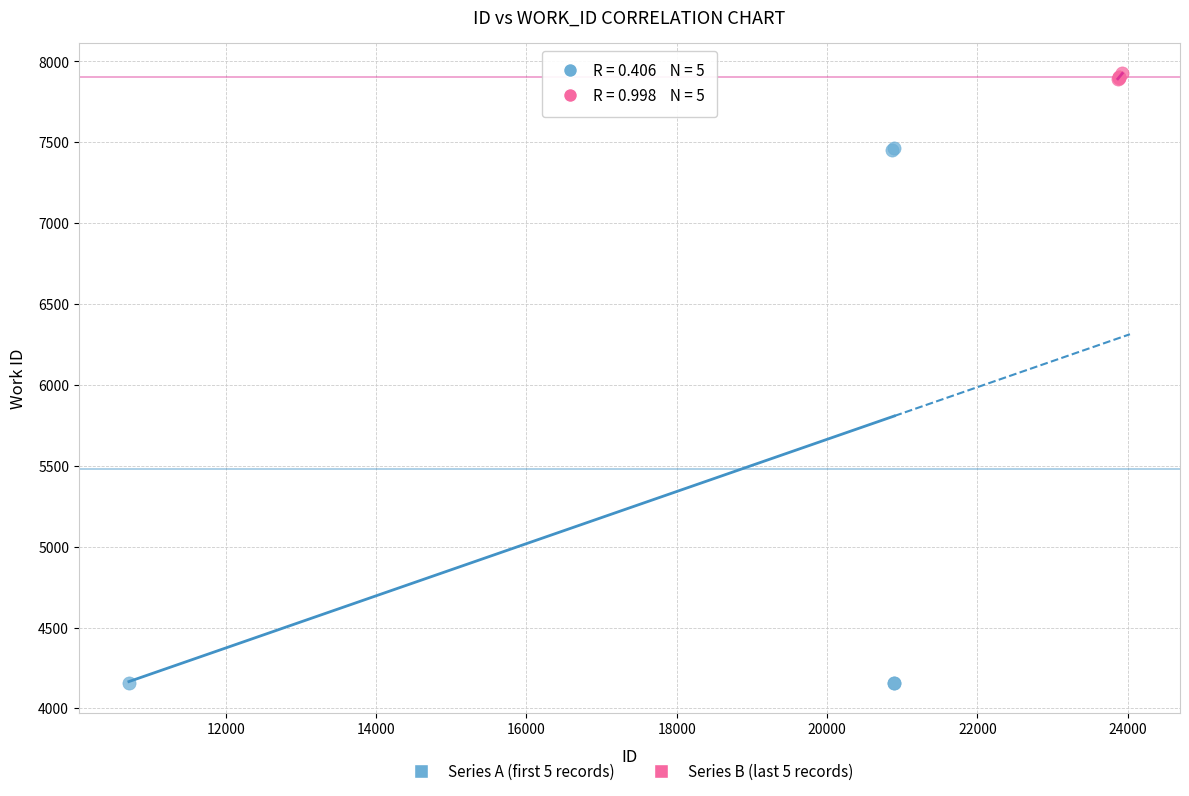

Which series reaches the minimum Y coordinate?

Series A (first 5 records)